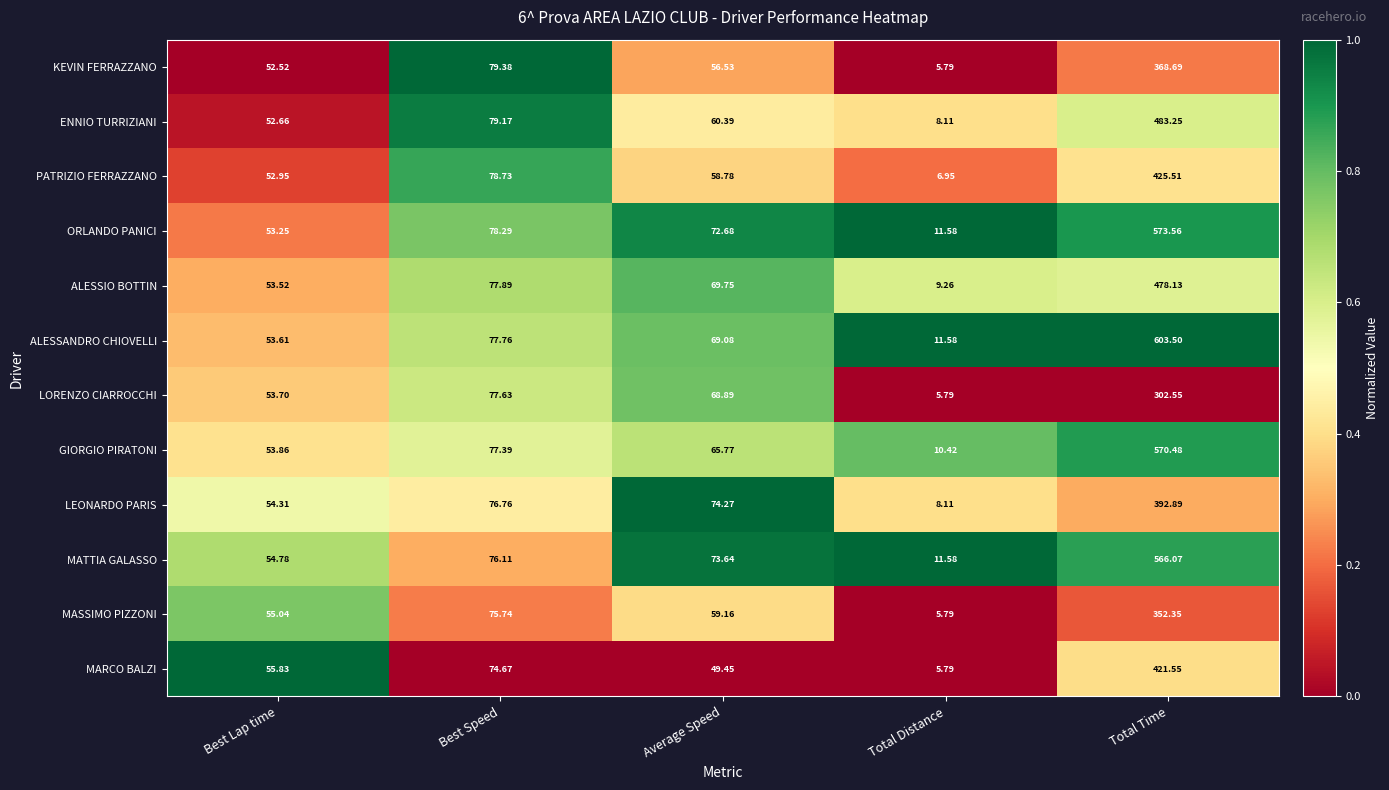

Rank the categories by ALESSANDRO CHIOVELLI value from lowest to highest.

Total Distance, Best Lap time, Average Speed, Best Speed, Total Time